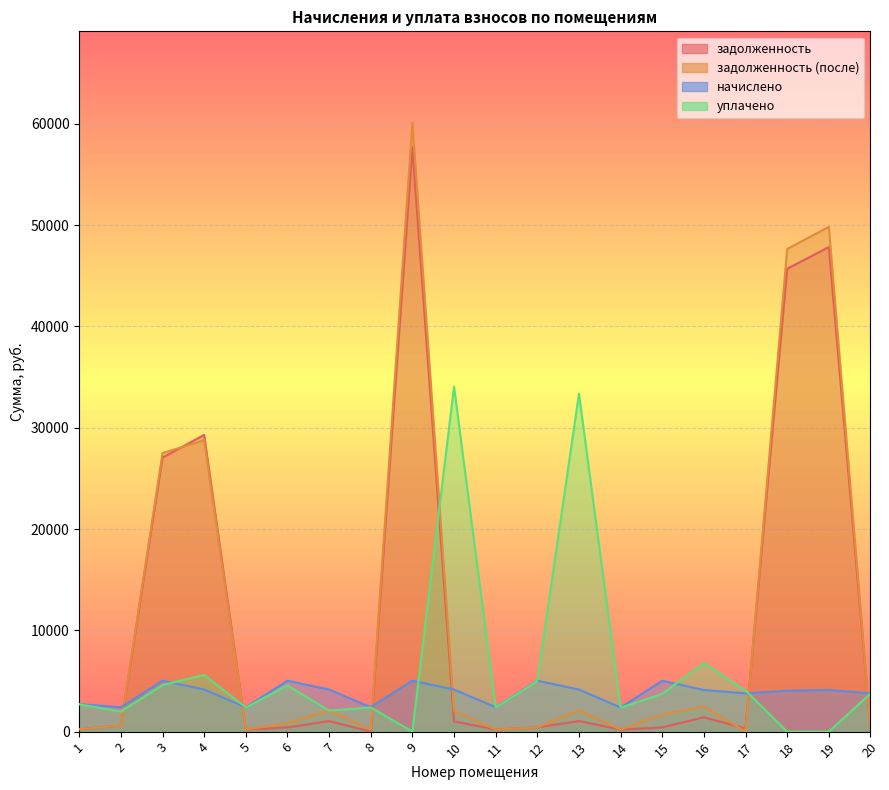

True or false: задолженность has a value of 332.8 at 1.

False